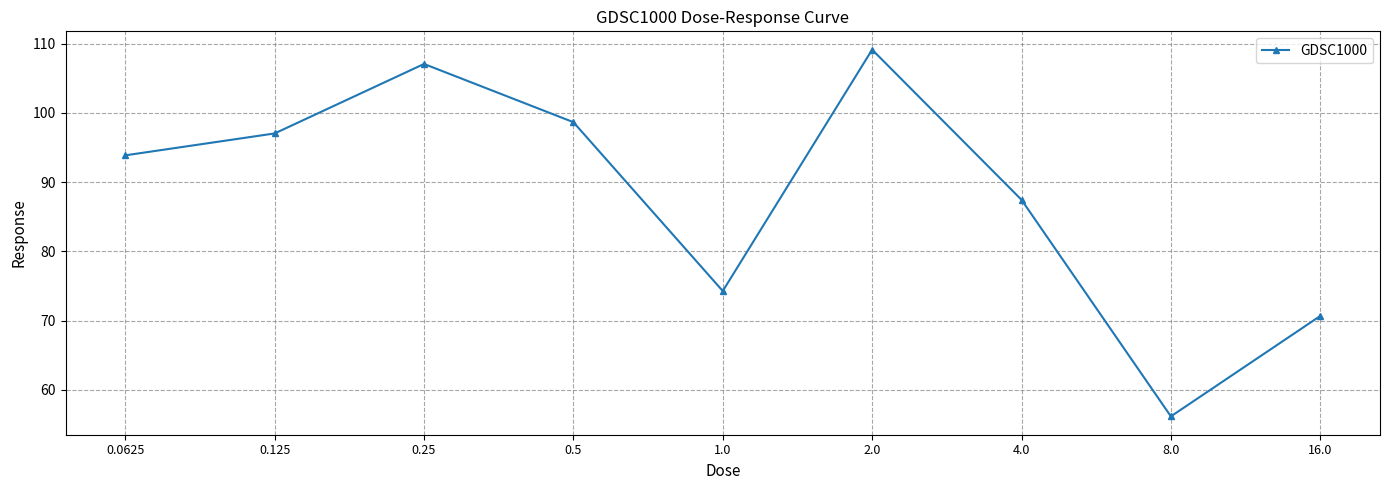

Does the chart display data point markers on the line(s)?

Yes